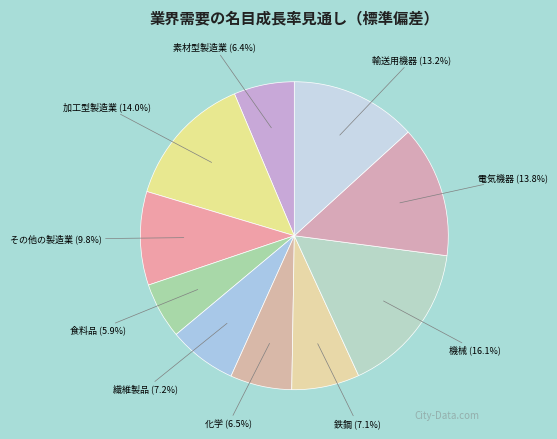

Which slice is the smallest?

食料品